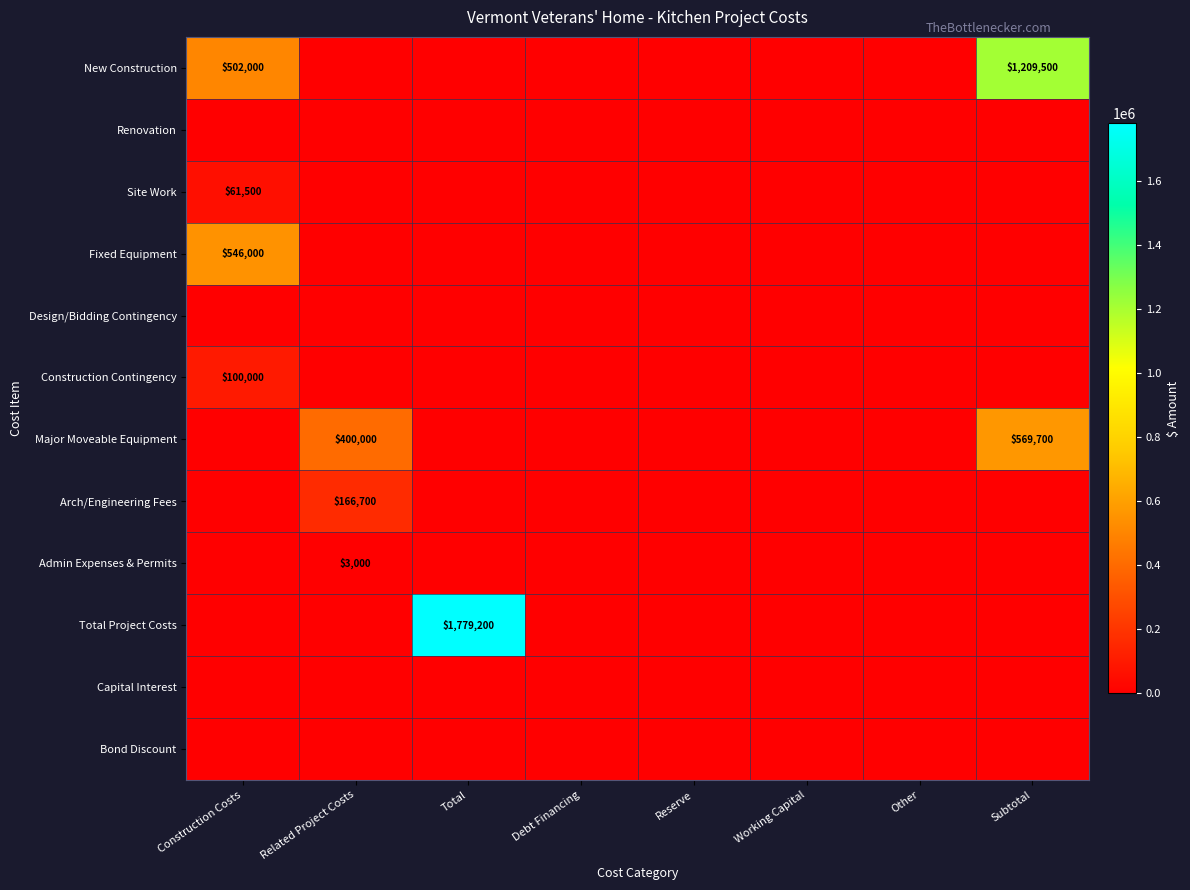

The value of Major Moveable Equipment at Subtotal is 810357. True or false?

False